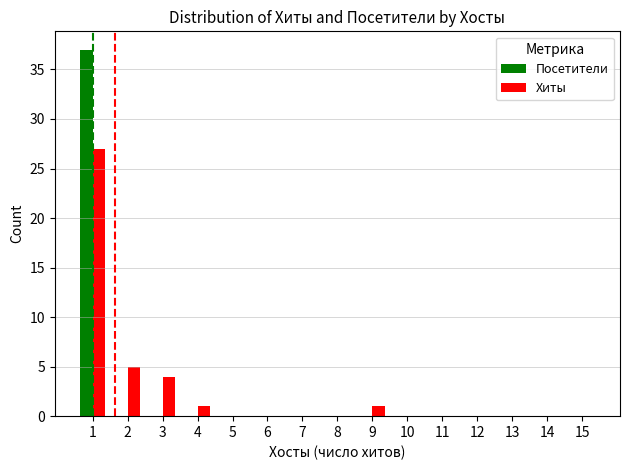

What is the sum of all Посетители values?

37